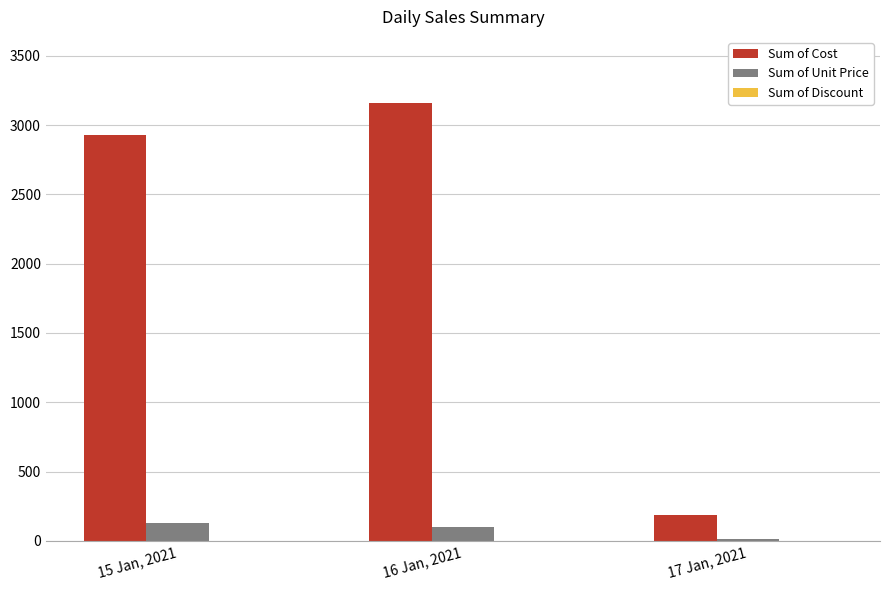

At which category is the sum across all series the highest?

16 Jan, 2021